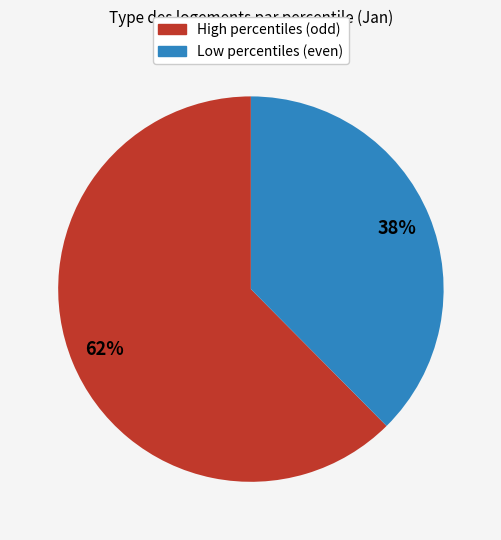

To the nearest percent, what percentage of the pie is Low percentiles (even)?

38%